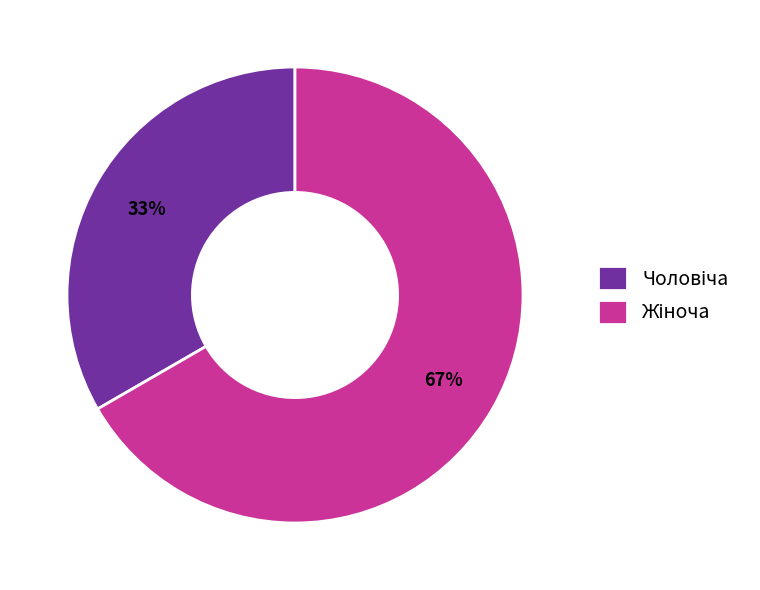

Does any single category account for the majority?

Yes